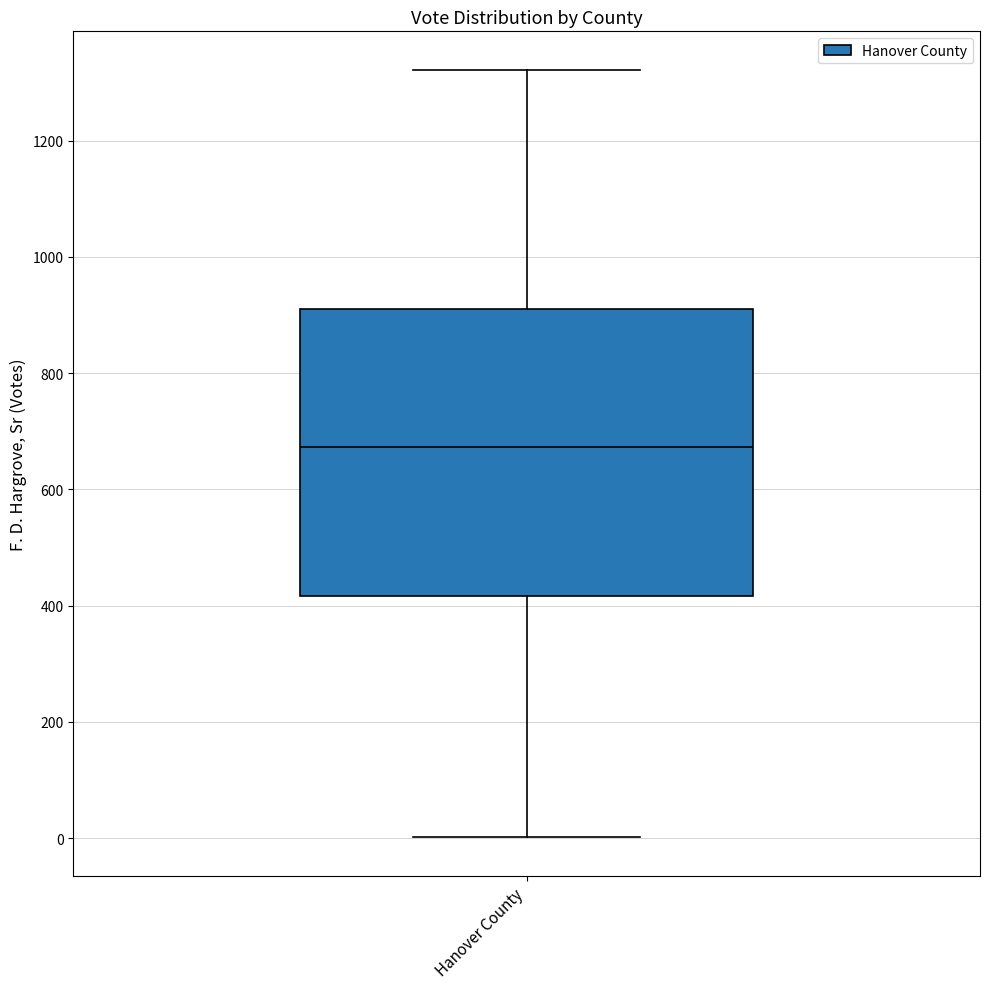

Transcribe this box plot: give where the median line is, the range the box spans, and where the two whiskers end, as read against the y-axis. The values are not printed on the chart, so give them approximately, as read against the axis.

median 680, box 420 to 920, whiskers 0 to 1320